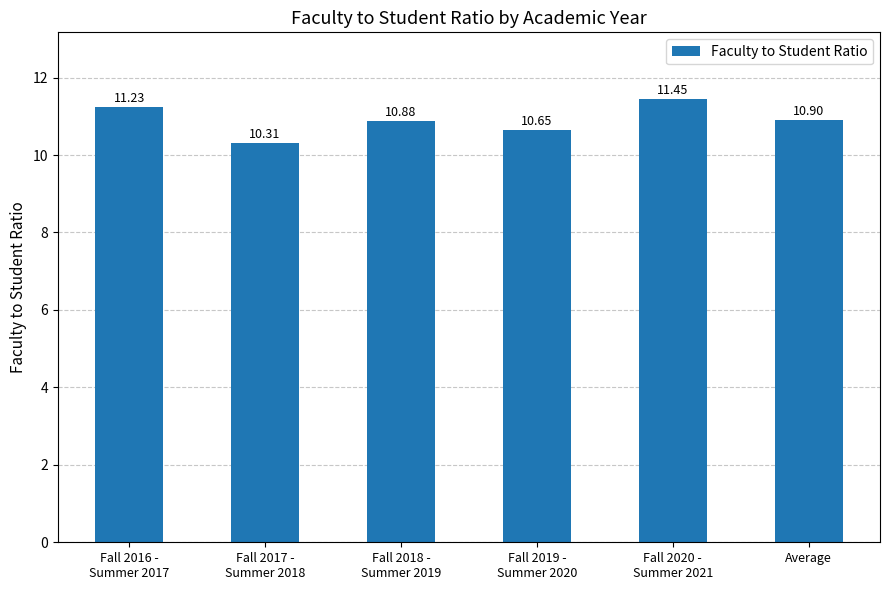

List the labels in order of value, largest first.

Fall 2020 -
Summer 2021, Fall 2016 -
Summer 2017, Average, Fall 2018 -
Summer 2019, Fall 2019 -
Summer 2020, Fall 2017 -
Summer 2018